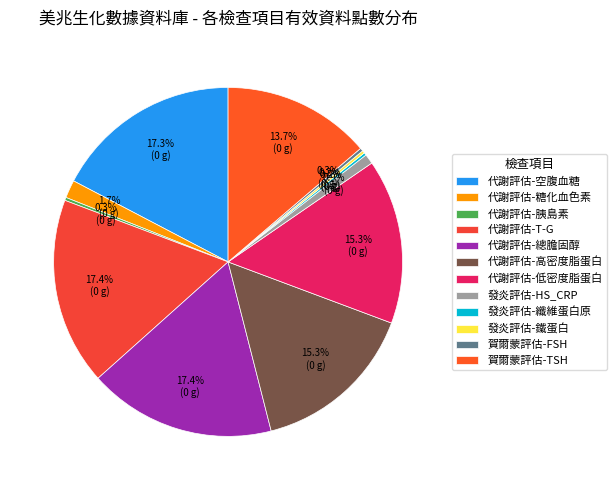

Is there a majority slice in this chart?

No